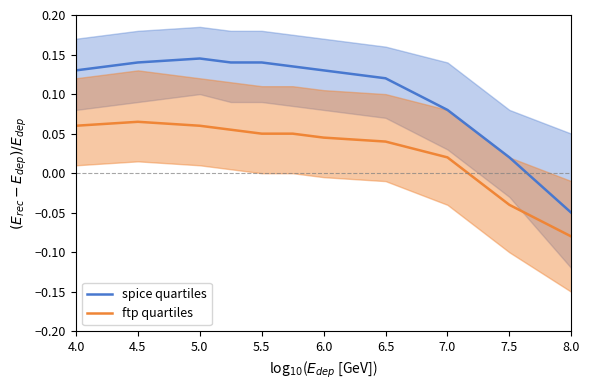

At which label does ftp quartiles first exceed 0?

4.0